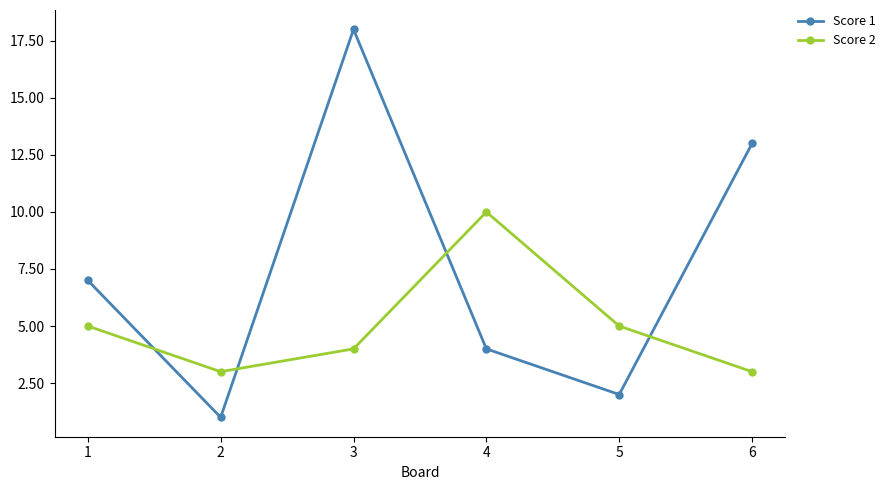

True or false: Score 1 and Score 2 cross at least once.

True